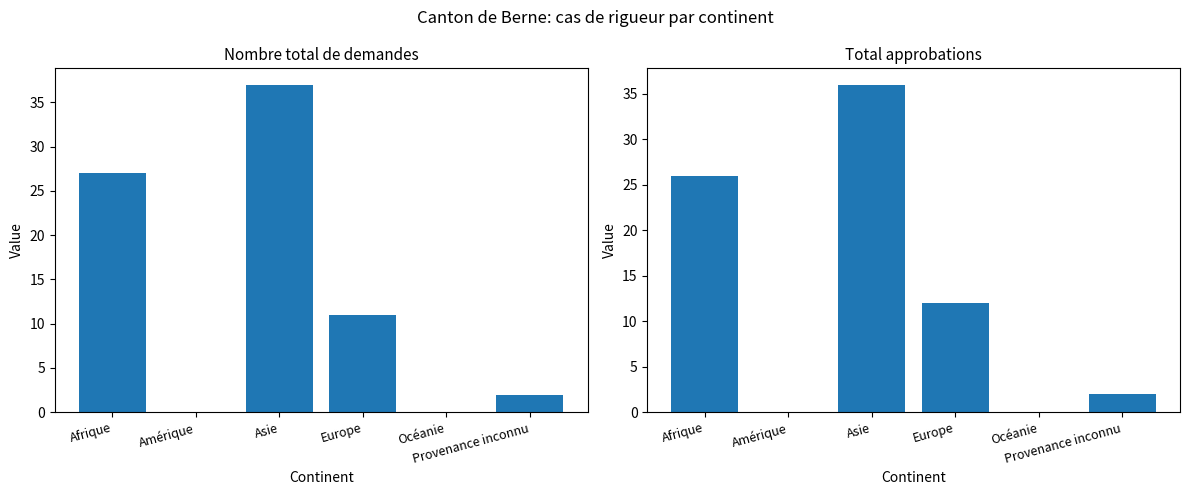

Which has a higher value, Amérique or Europe?

Europe